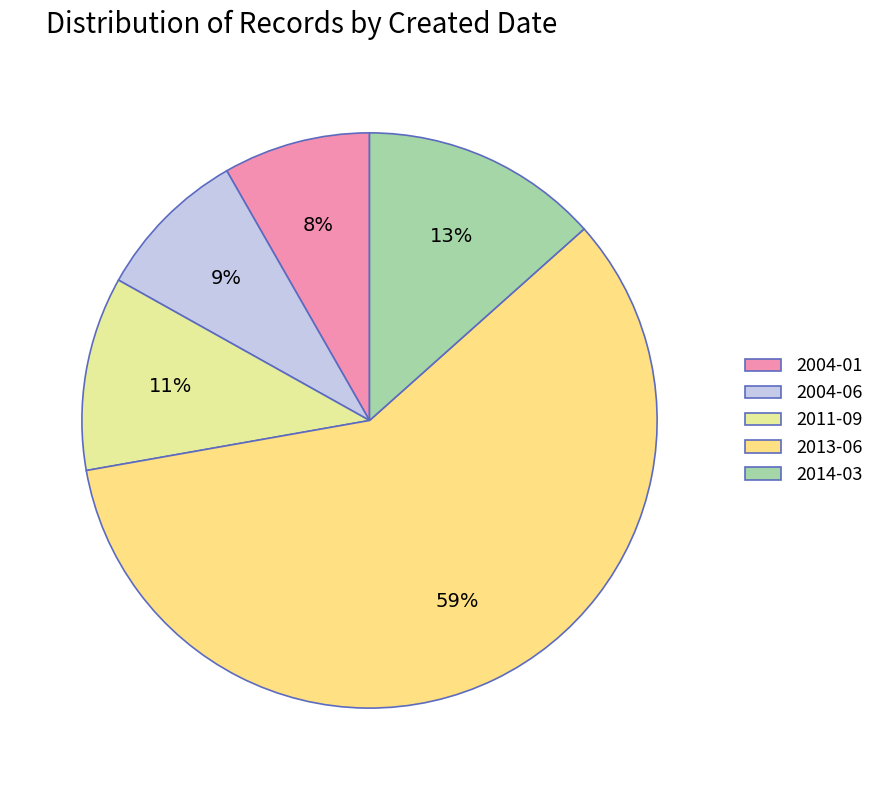

To the nearest percent, what is the average slice percentage?

20%